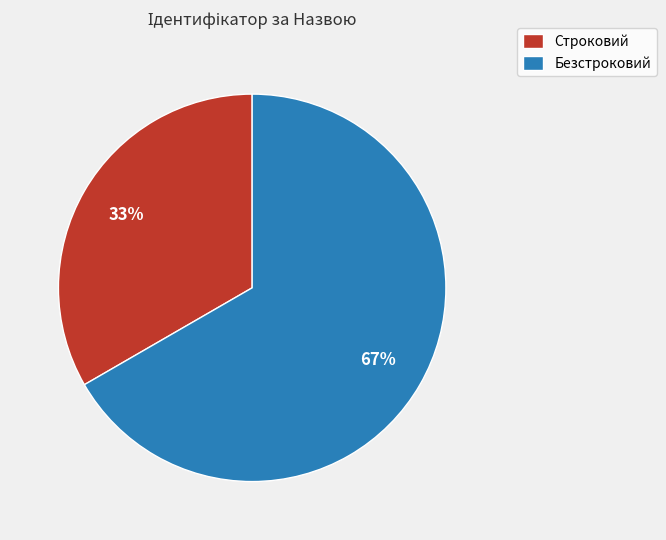

Is there a majority slice in this chart?

Yes